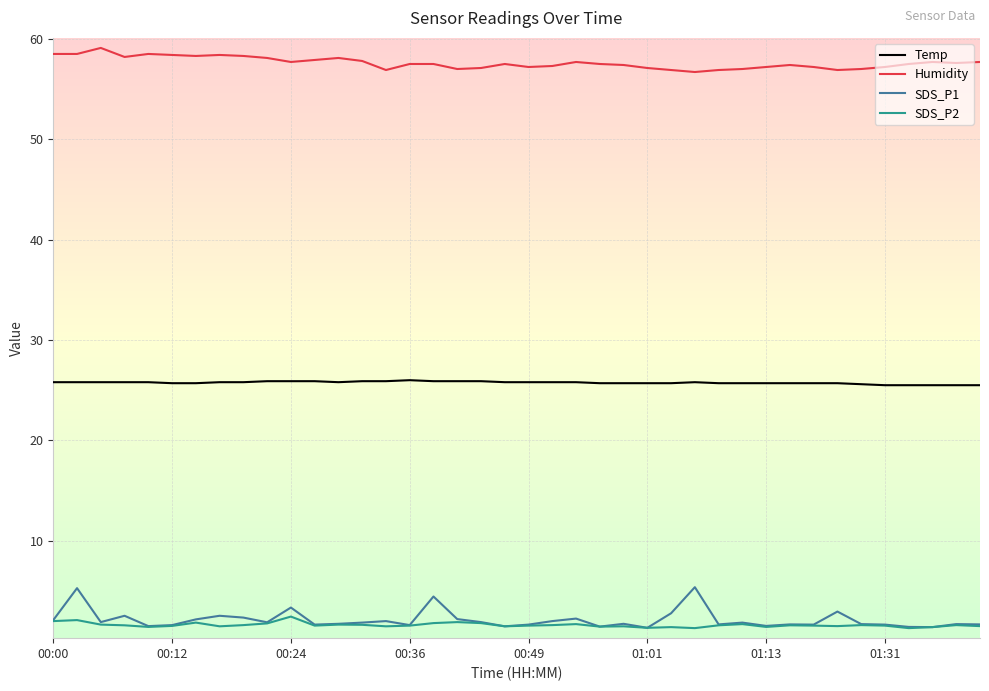

What is the maximum value for Temp?

26.0